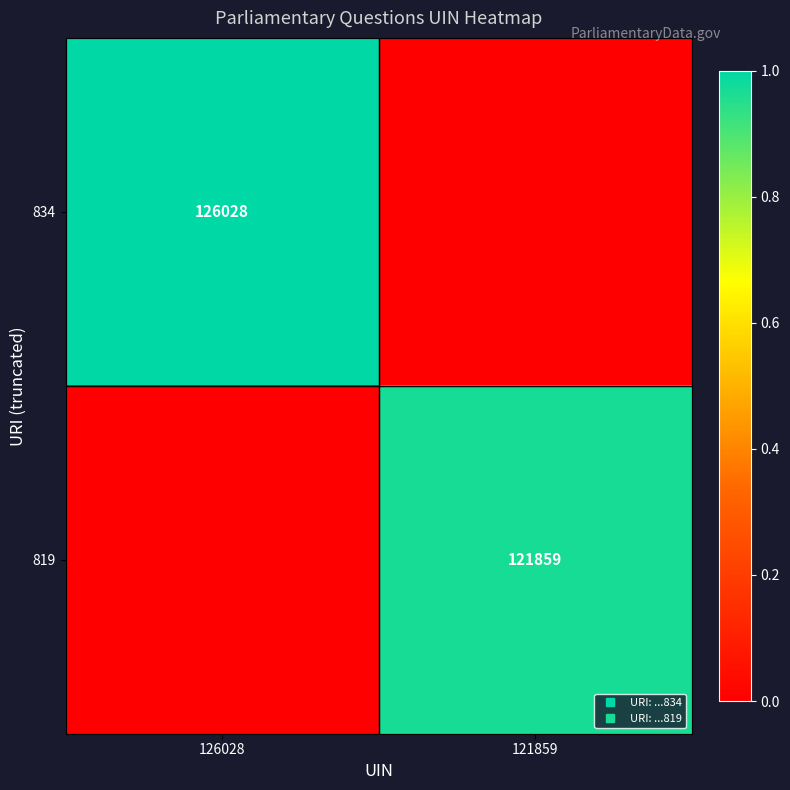

What is the approximate value of 834 at 126028?

1.0